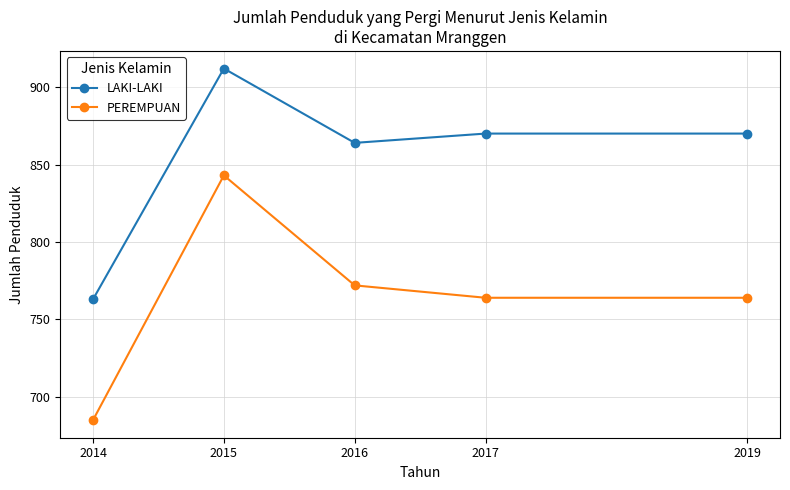

What is the sum of the LAKI-LAKI values at 2017 and 2014?

1633